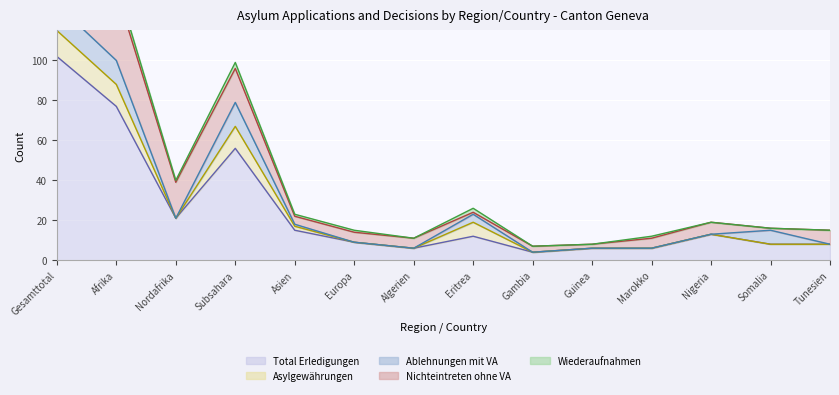

What value does the Wiederaufnahmen series have at Afrika?

4